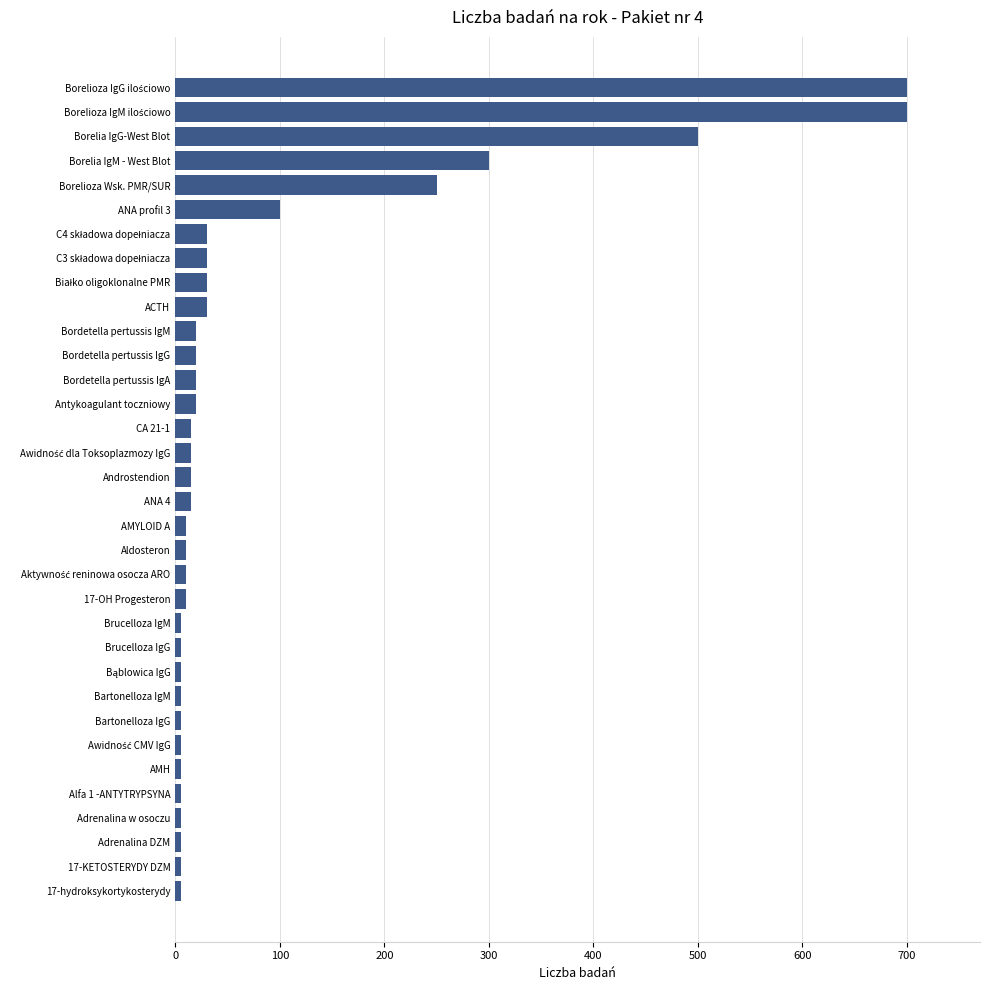

How many categories are shown in the chart?

34